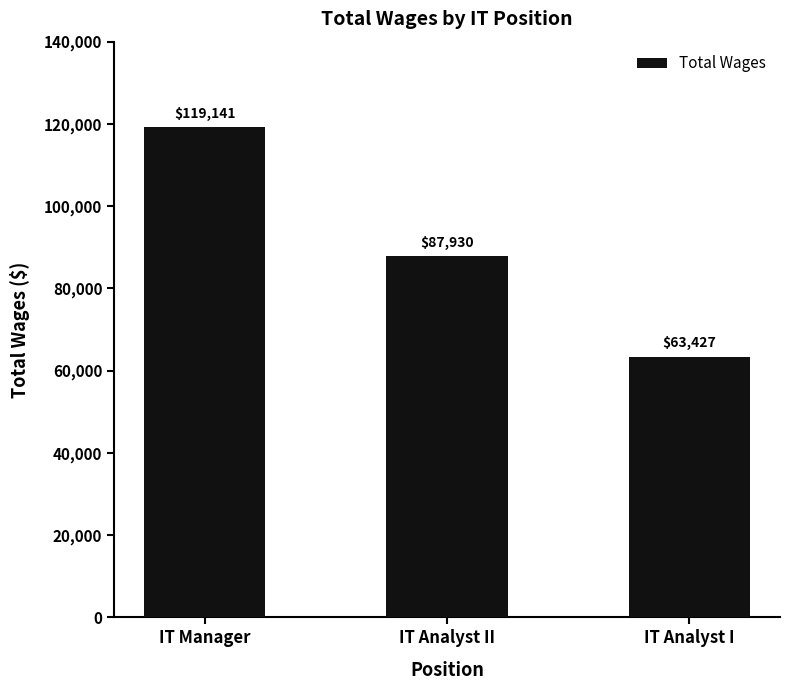

Is it true that the value at IT Analyst II is 51227?

False